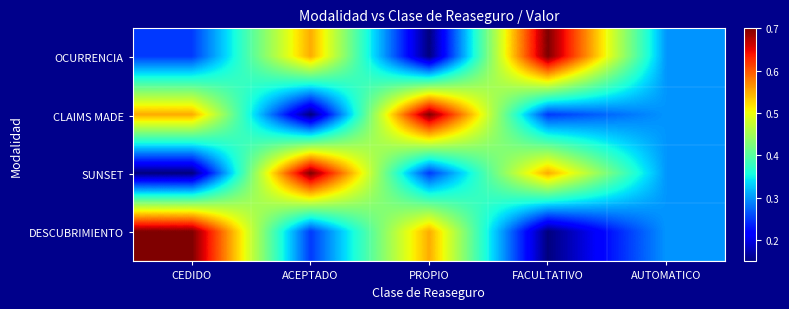

Reading right to left, list all the values displayed in this chart.

OCURRENCIA: AUTOMATICO=0.3	FACULTATIVO=0.7	PROPIO=0.1	ACEPTADO=0.6	CEDIDO=0.2
CLAIMS MADE: AUTOMATICO=0.3	FACULTATIVO=0.2	PROPIO=0.7	ACEPTADO=0.1	CEDIDO=0.6
SUNSET: AUTOMATICO=0.3	FACULTATIVO=0.6	PROPIO=0.2	ACEPTADO=0.7	CEDIDO=0.1
DESCUBRIMIENTO: AUTOMATICO=0.3	FACULTATIVO=0.1	PROPIO=0.6	ACEPTADO=0.2	CEDIDO=0.7